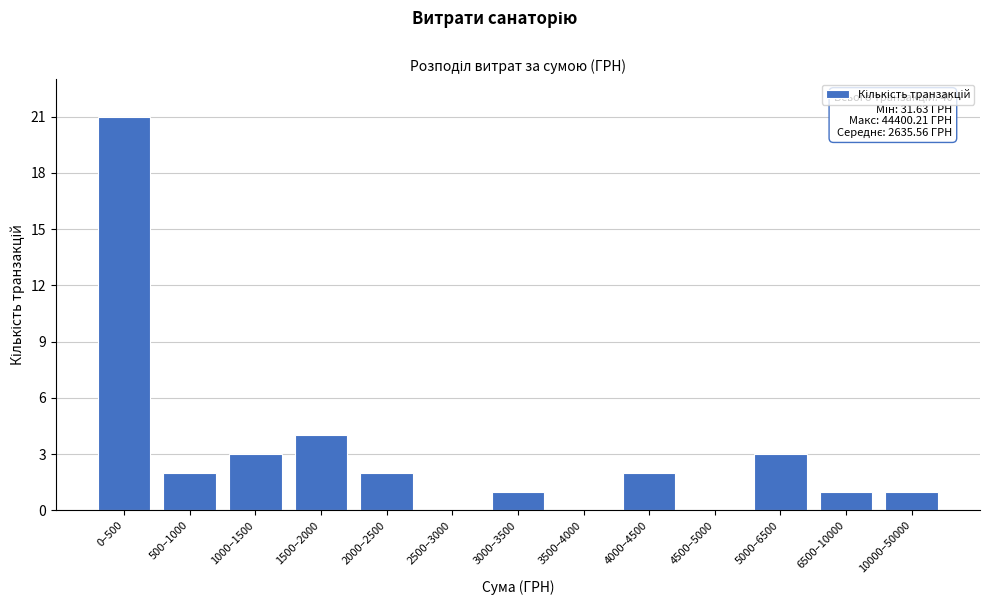

Reading left to right, transcribe all the data shown in this chart.

0–500=21	500–1000=2	1000–1500=3	1500–2000=4	2000–2500=2	2500–3000=0	3000–3500=1	3500–4000=0	4000–4500=2	4500–5000=0	5000–6500=3	6500–10000=1	10000–50000=1